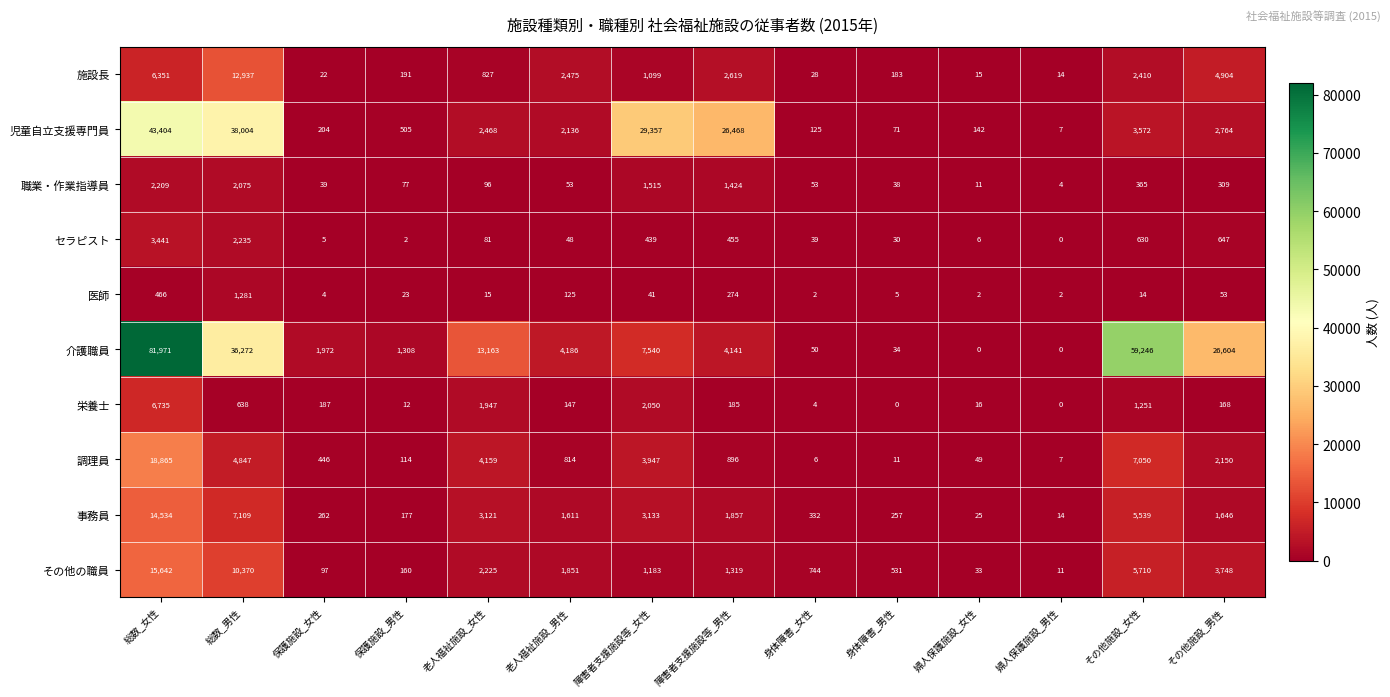

Which series changed the most between 総数_女性 and 老人福祉施設_男性?

介護職員